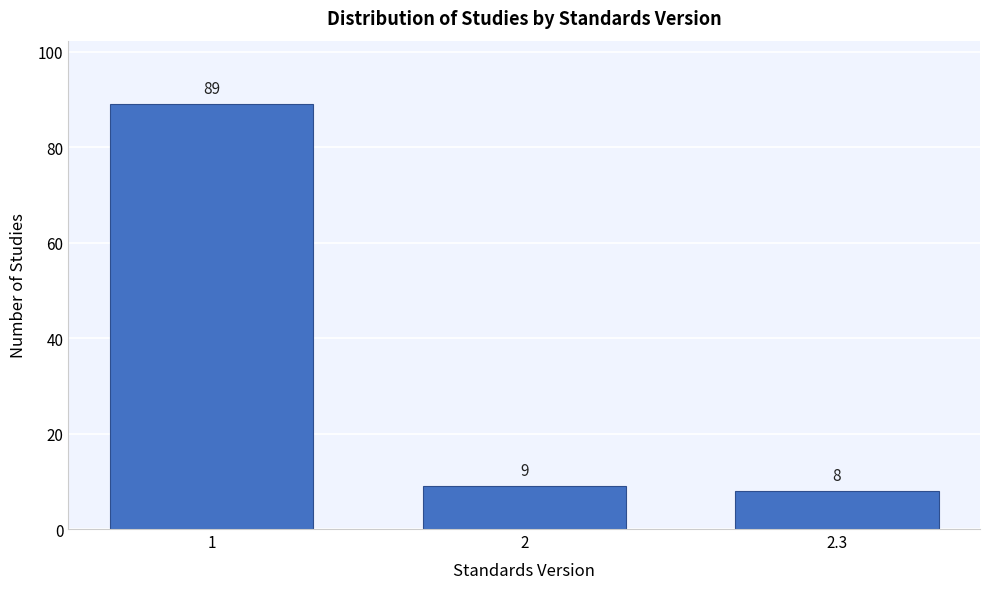

Reading left to right, transcribe all the data shown in this chart.

1=89	2=9	2.3=8